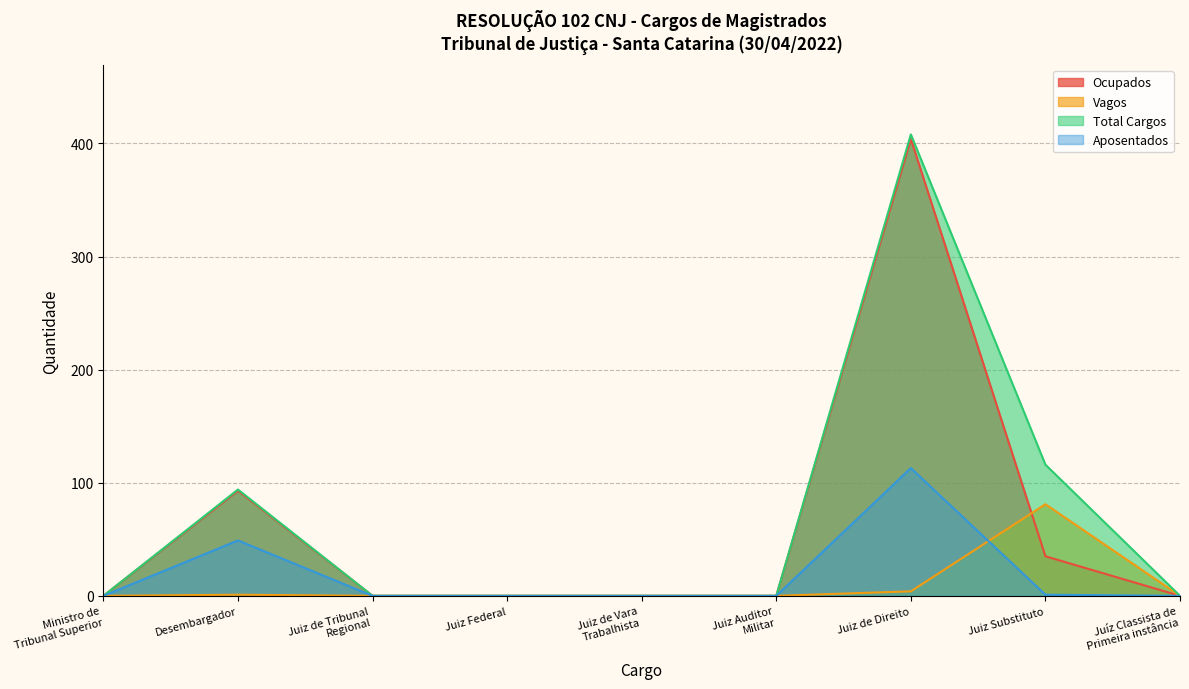

At which label is Total Cargos closest to 204?

Juiz Substituto